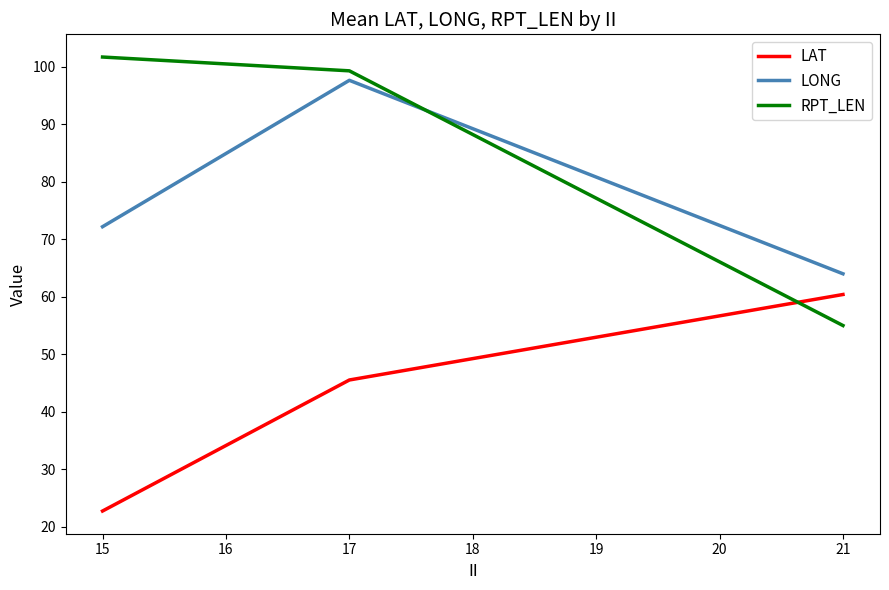

Read the RPT_LEN value at 15.

101.7